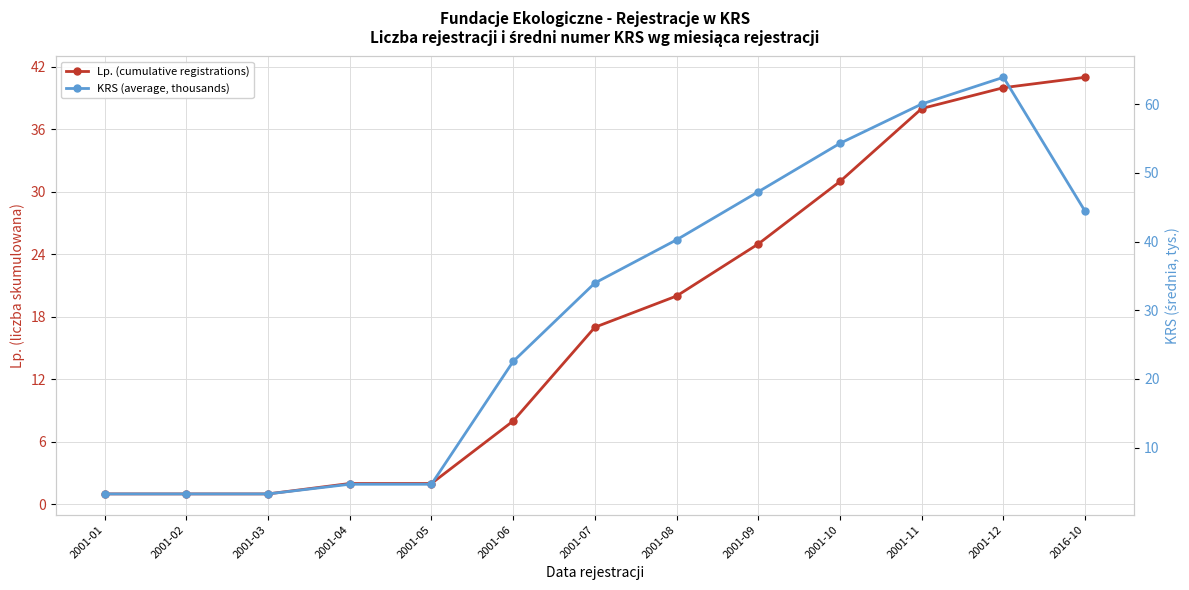

Does the chart display data point markers on the line(s)?

Yes